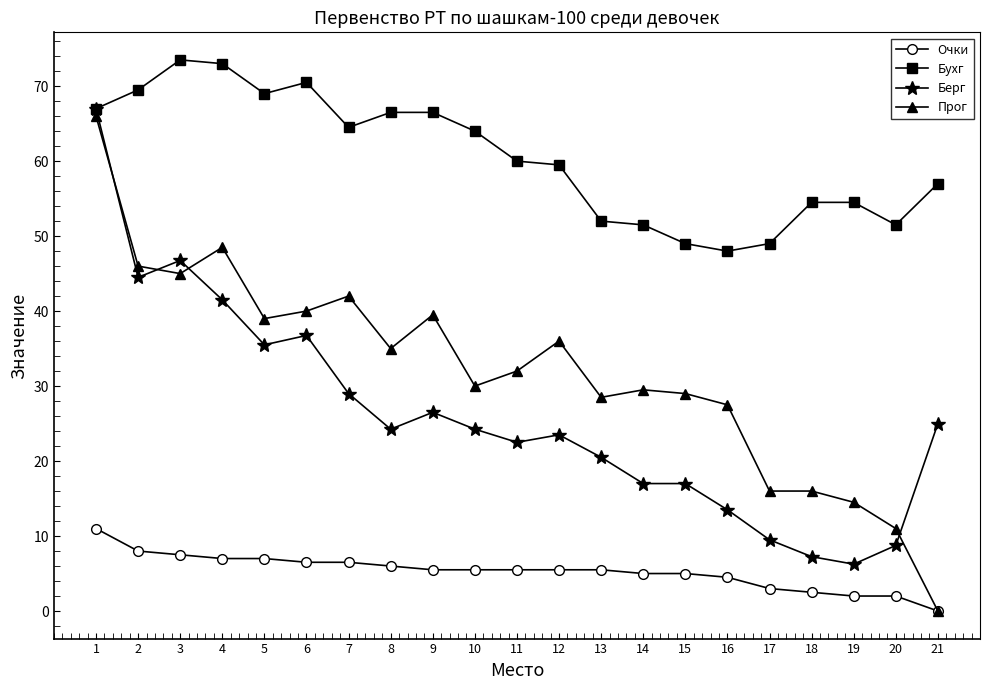

The Прог series shows 58.8 at 3. True or false?

False